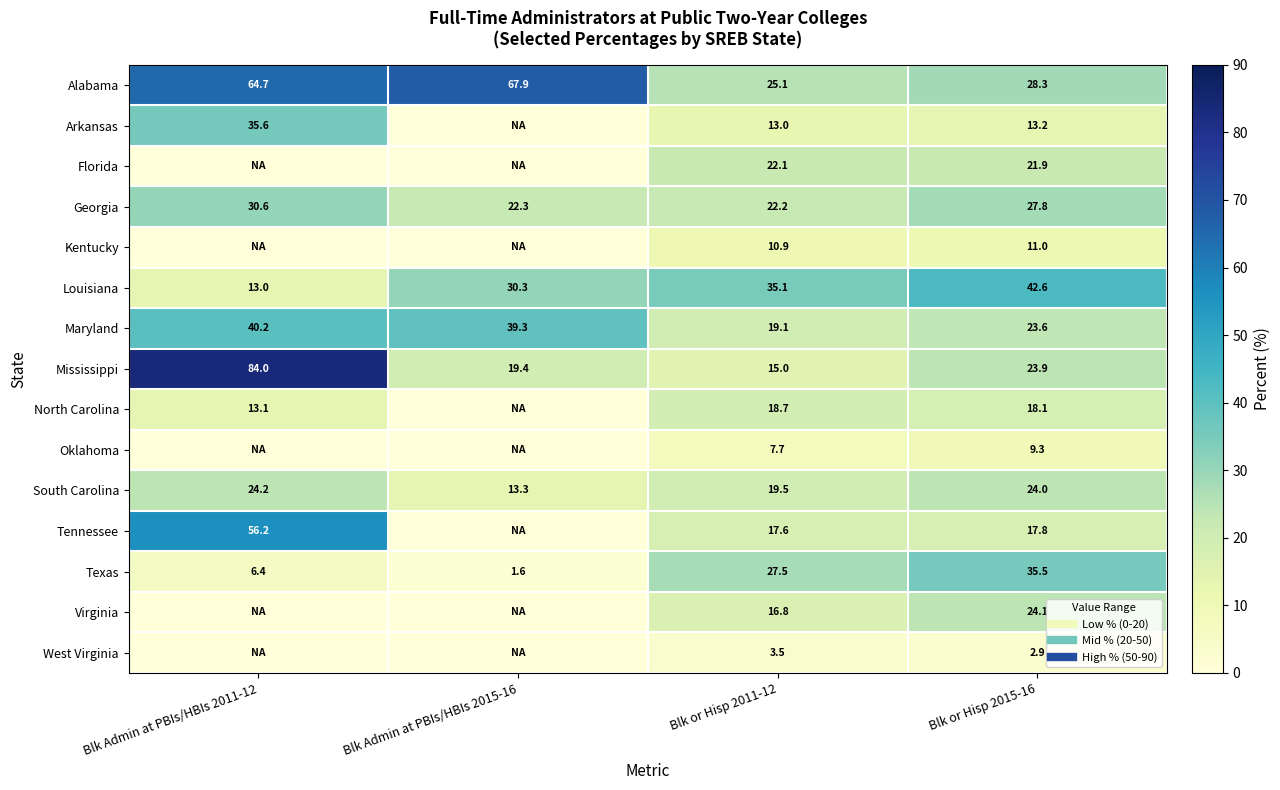

Read the Mississippi value at Blk or Hisp 2015-16.

23.9